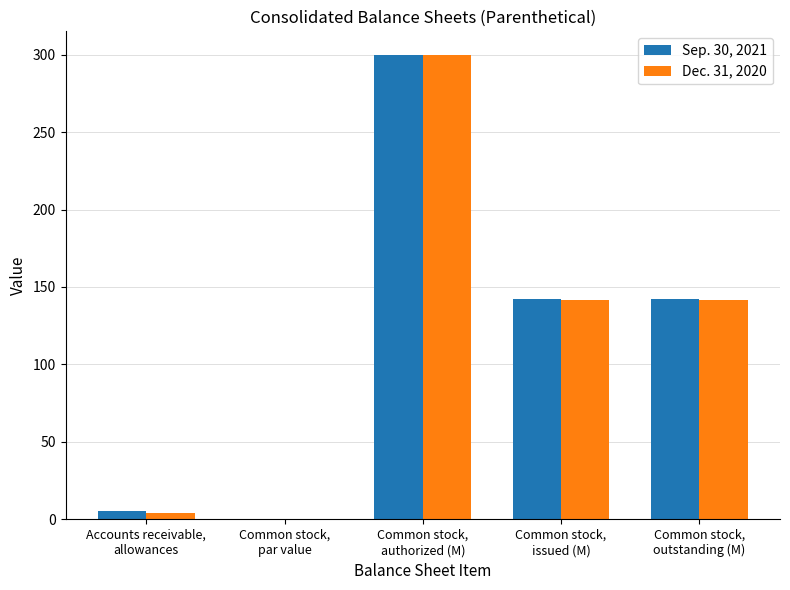

What is the maximum value for Sep. 30, 2021?

300.0